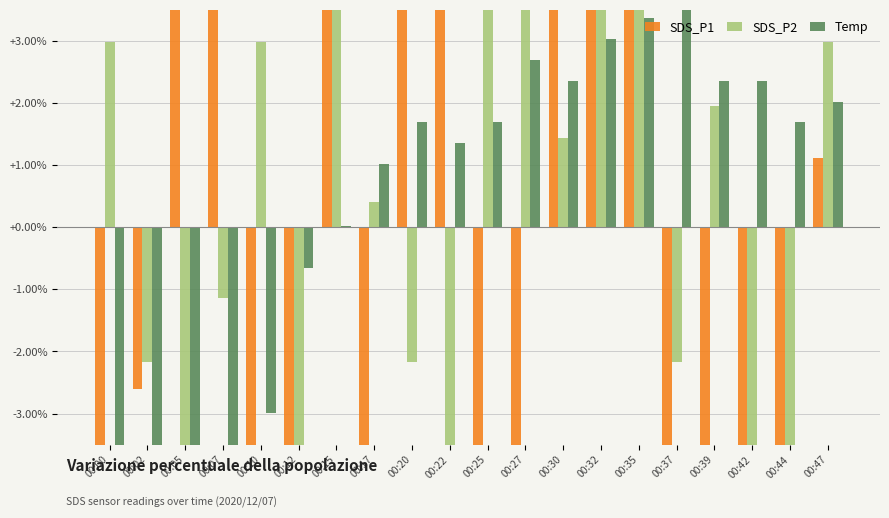

Is it true that SDS_P2 equals 13.3 at 00:25?

True